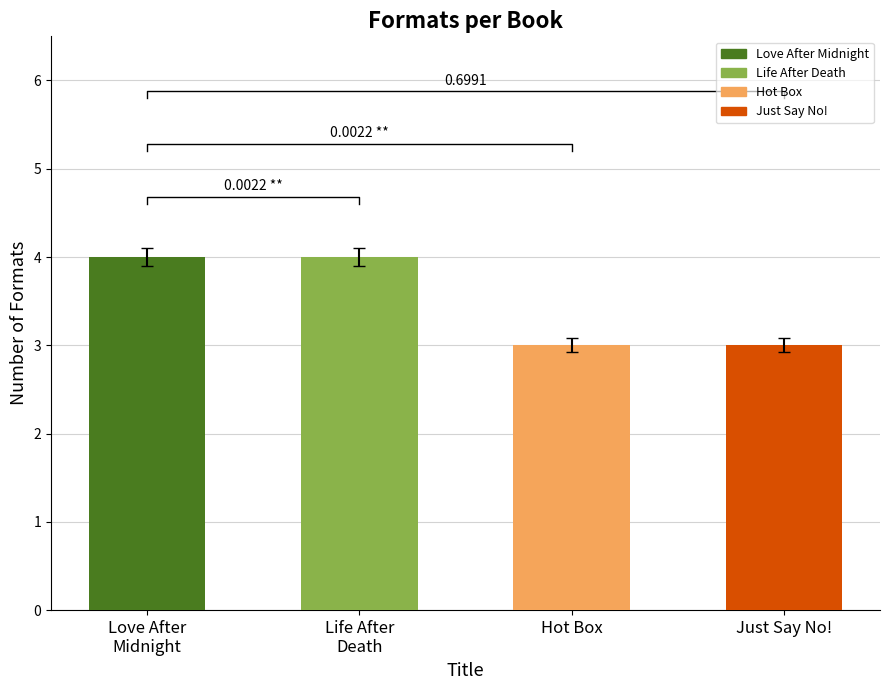

True or false: the data shows 3 at Just Say No!.

True